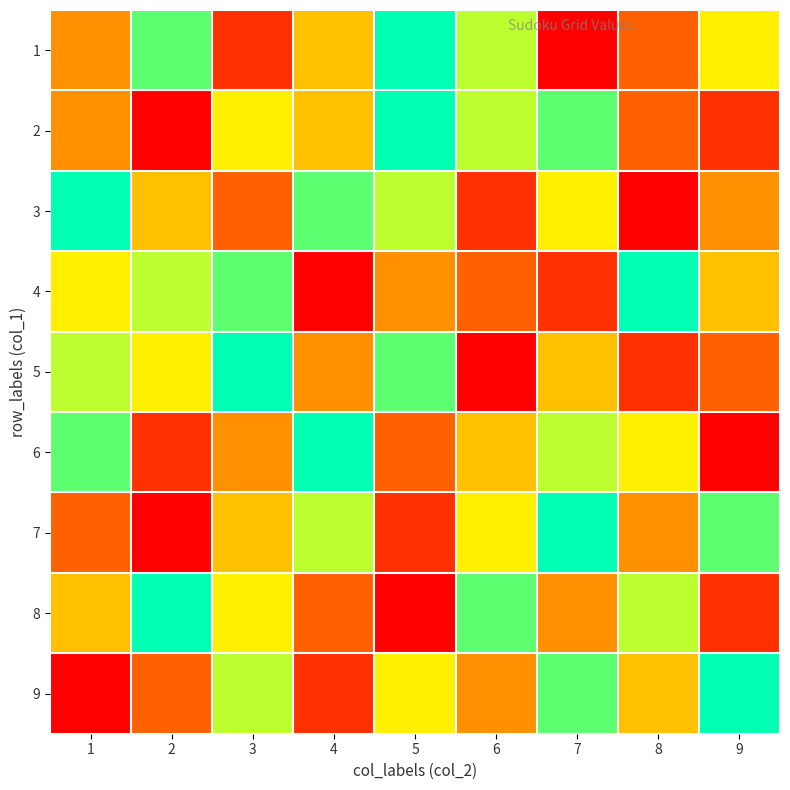

What is the difference between the highest and lowest values at 9?

8